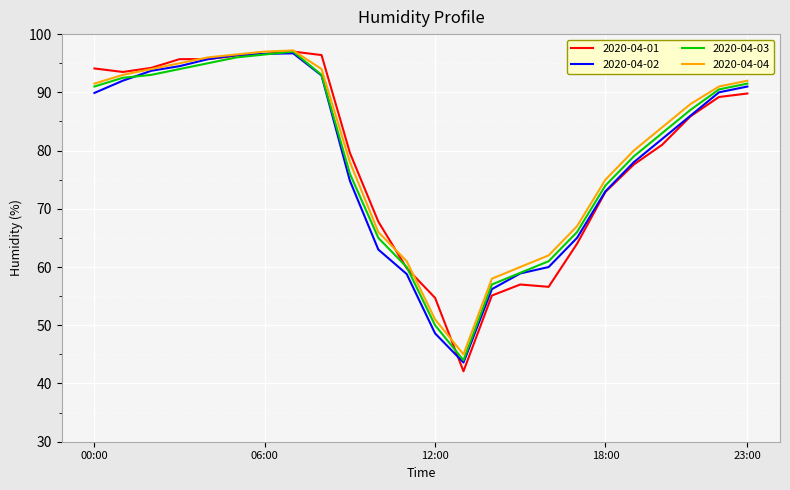

What is the lowest value of the 2020-04-03 series?

44.0